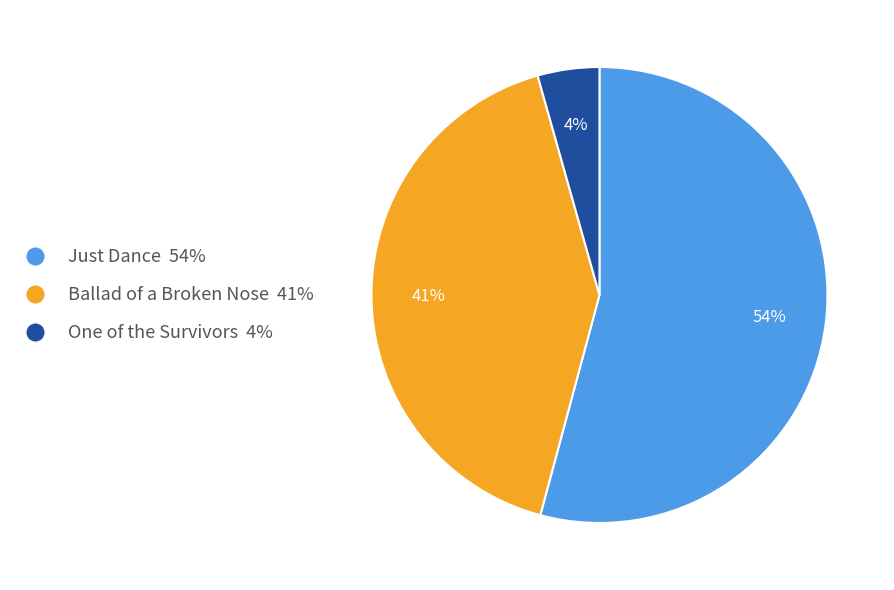

To the nearest percent, what portion does One of the Survivors represent?

4%